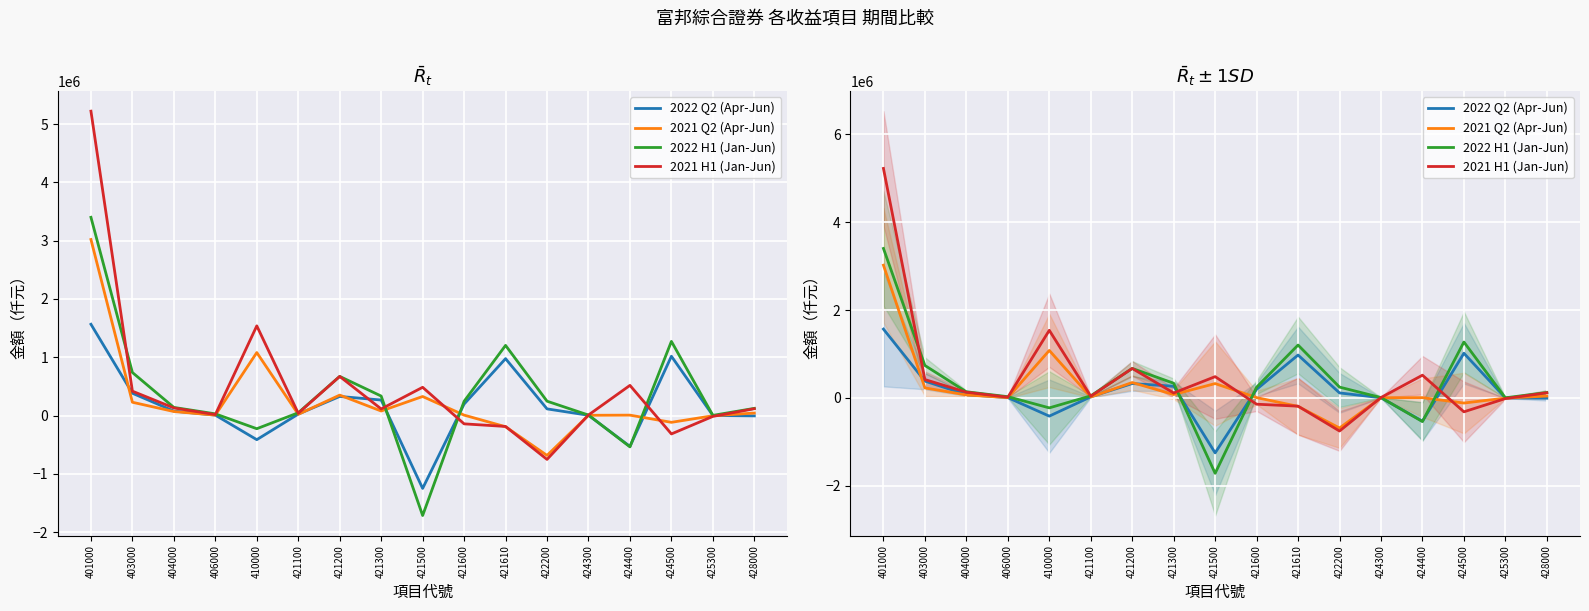

Count the number of data series in this chart.

4